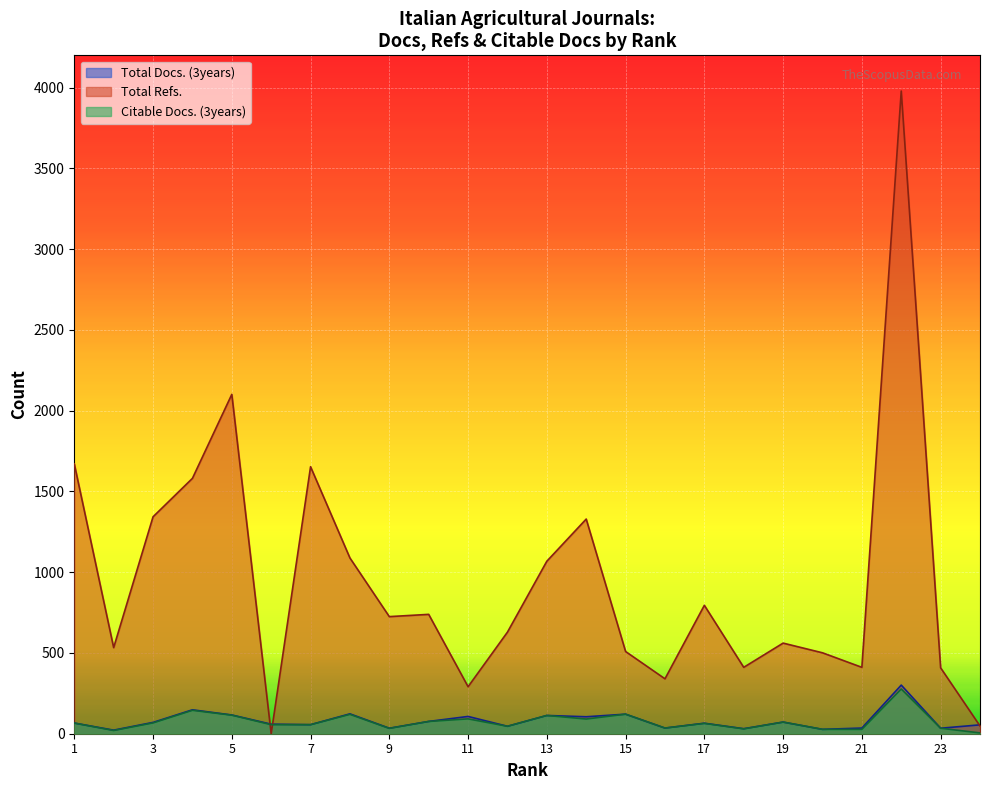

How many lines are shown in the chart?

3